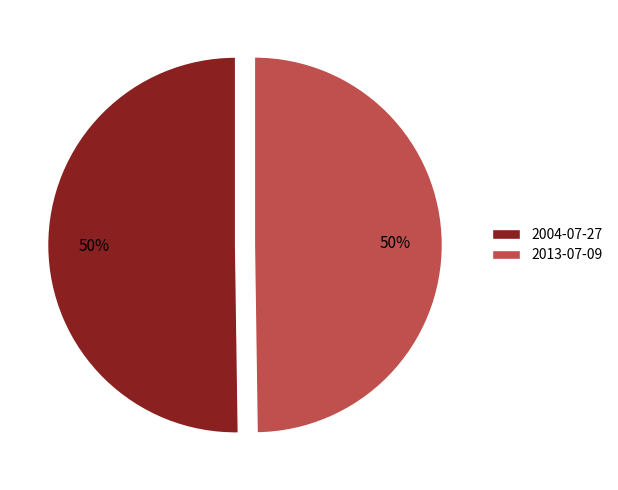

Combined, do 2013-07-09 and 2004-07-27 account for over 50%?

Yes